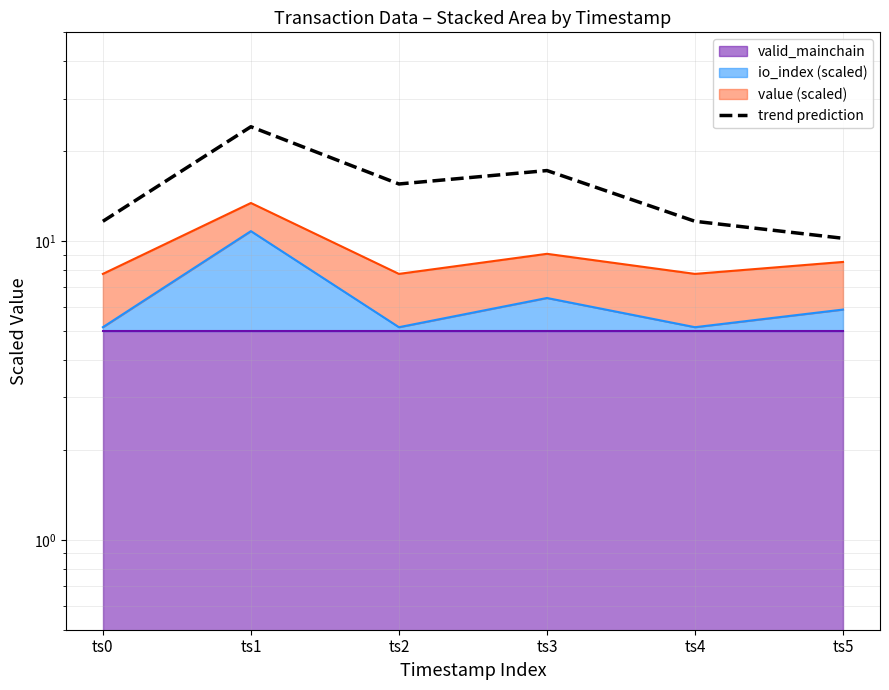

What is the value of the 6th point from the left?

10.2